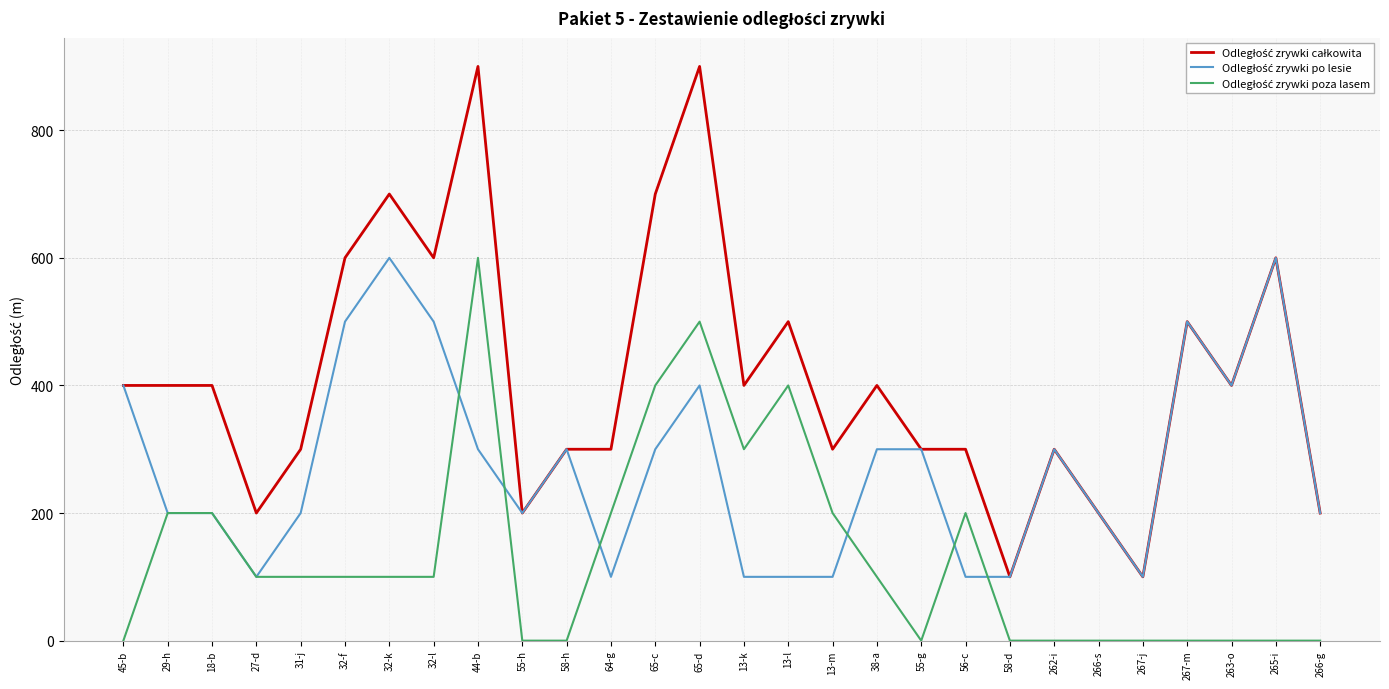

What is the difference between the highest and lowest values at 18-b?

200